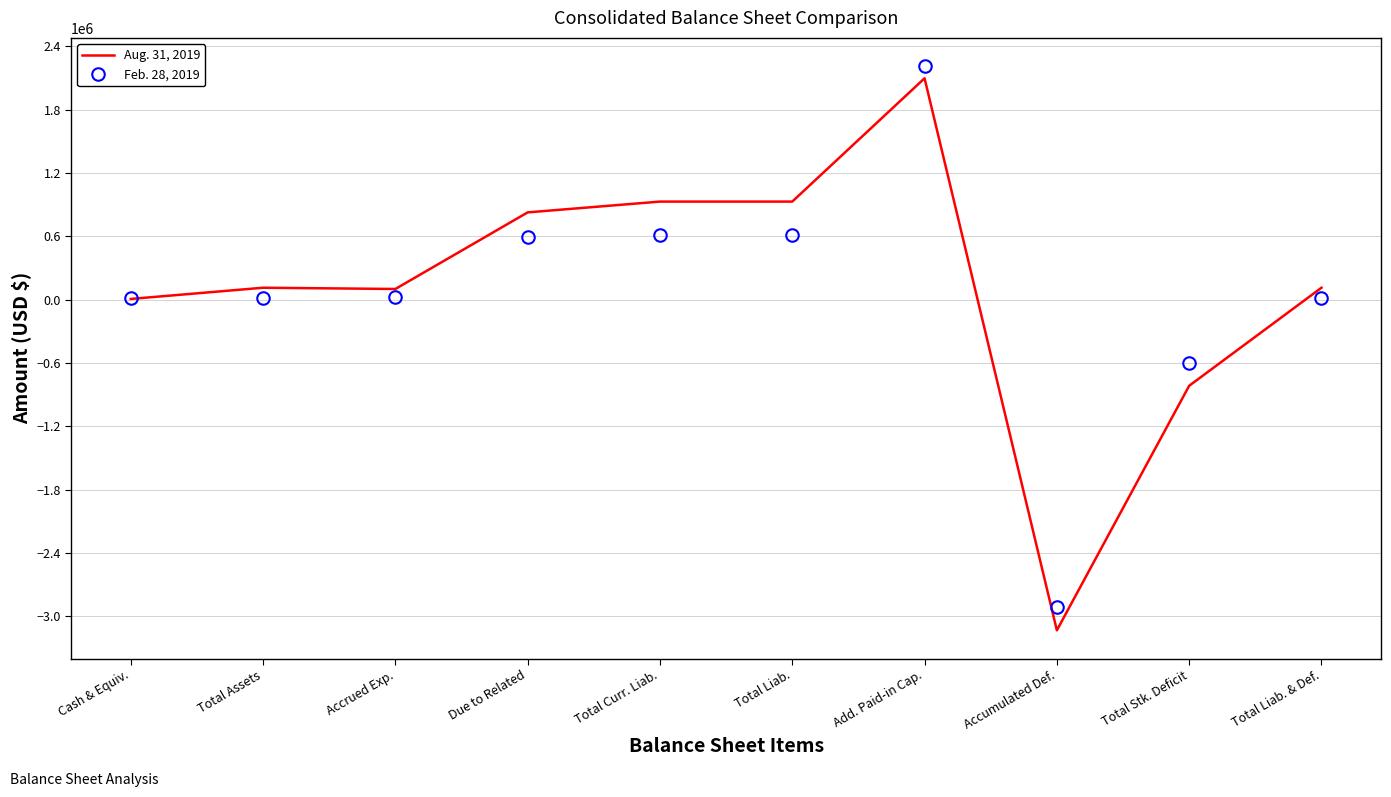

Which series has the largest range (max minus min)?

Aug. 31, 2019